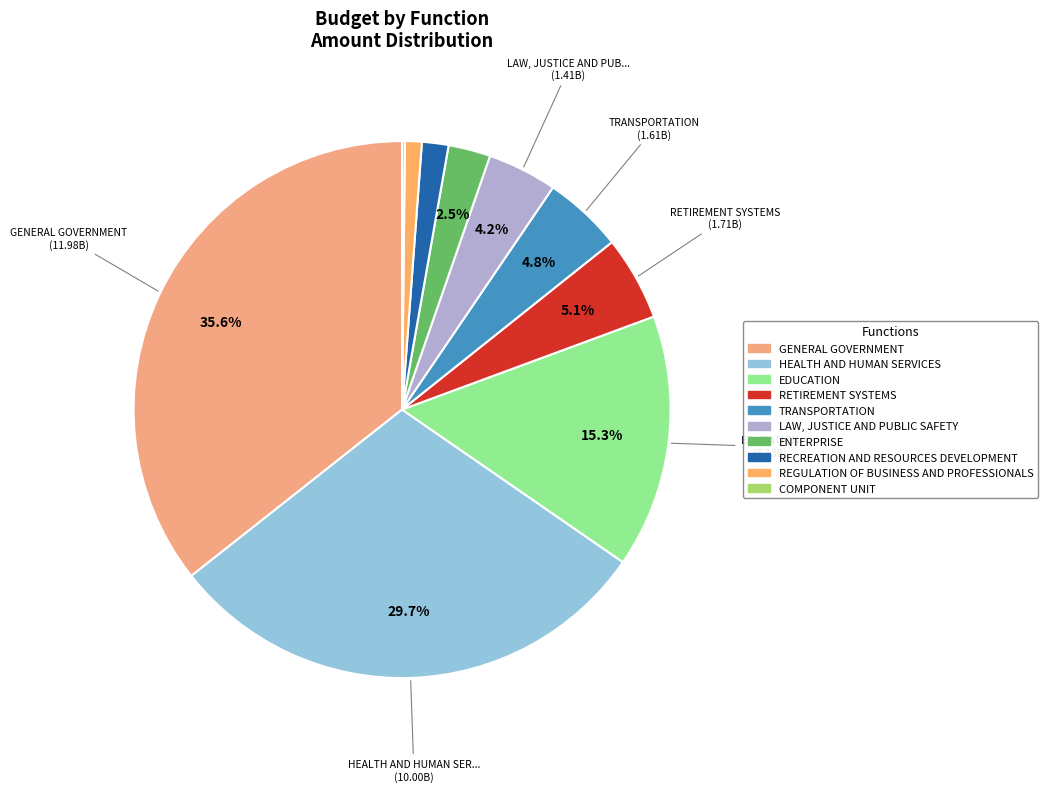

What percentage is NOT represented by TRANSPORTATION?

95.2%